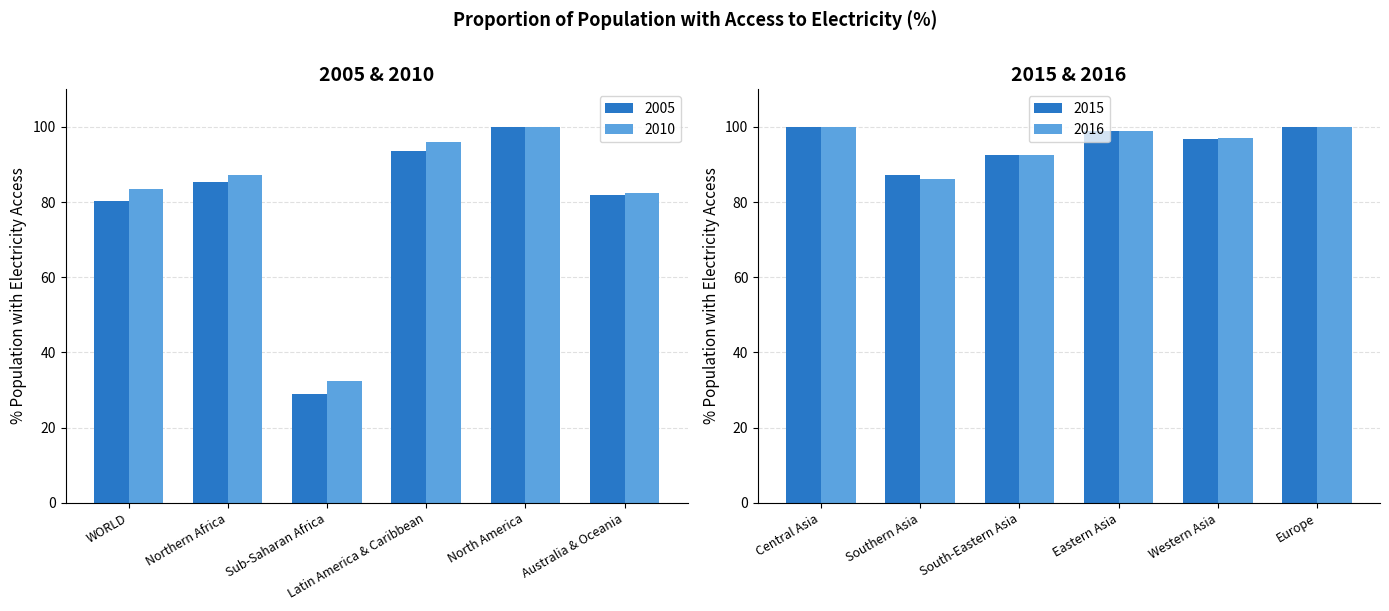

Which has a higher value, 3 or 11?

11